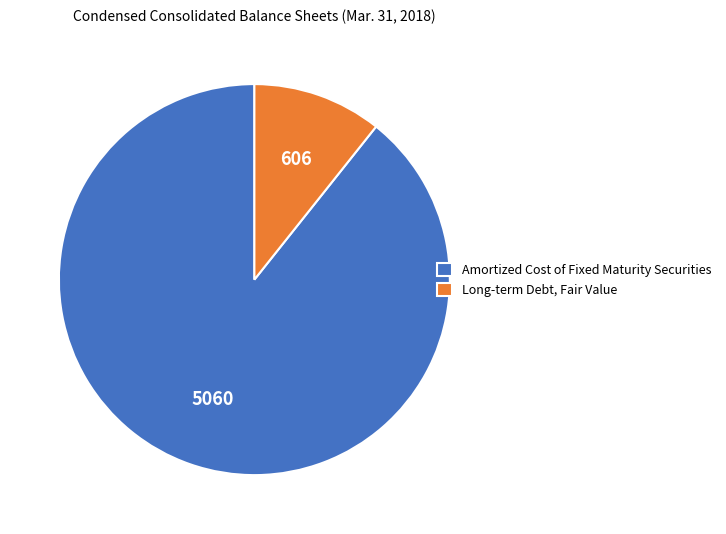

How many slices are in this pie chart?

2